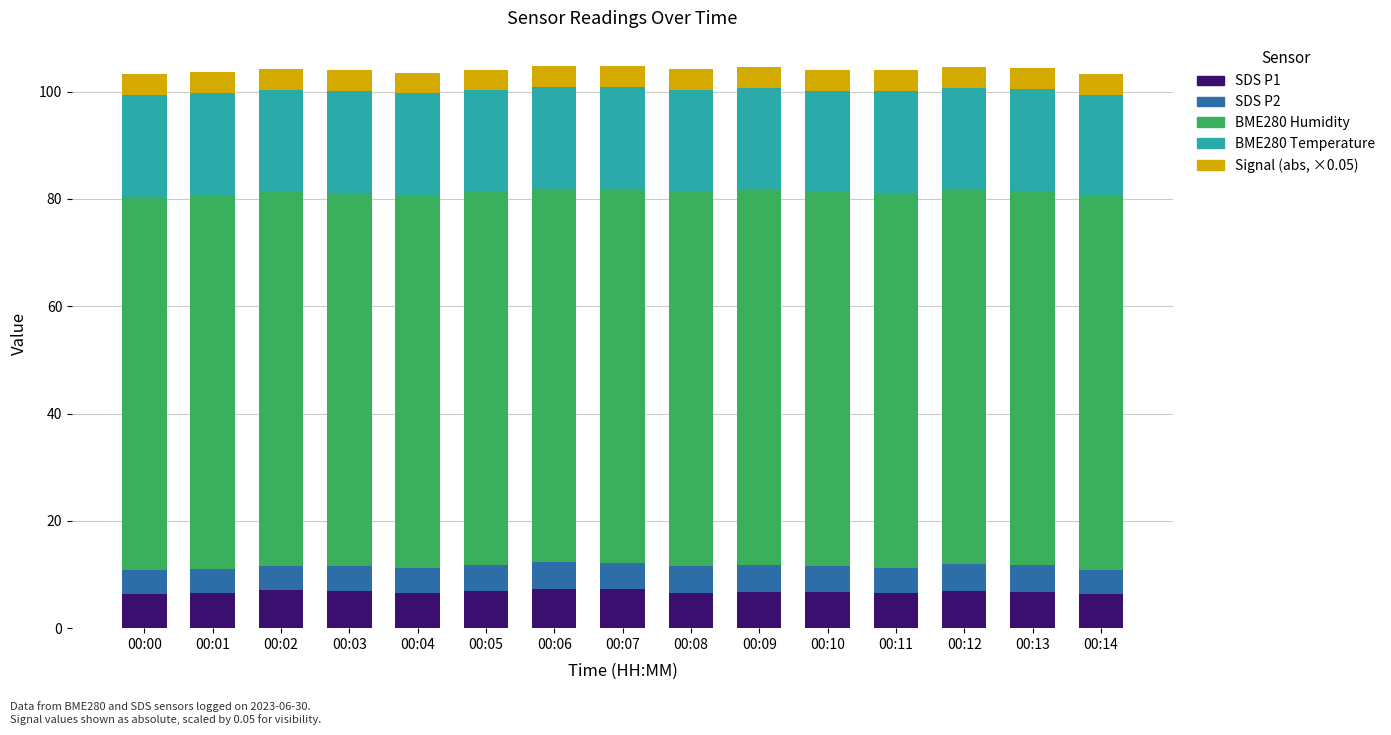

What is the total value across all series at 00:08?

104.1